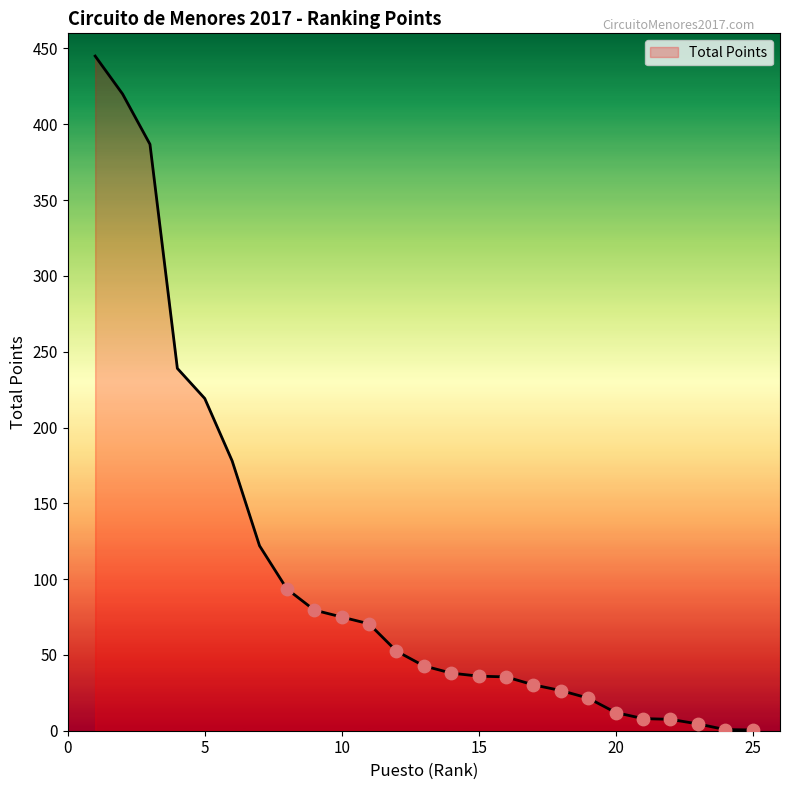

What is the maximum value shown in the chart?

445.0